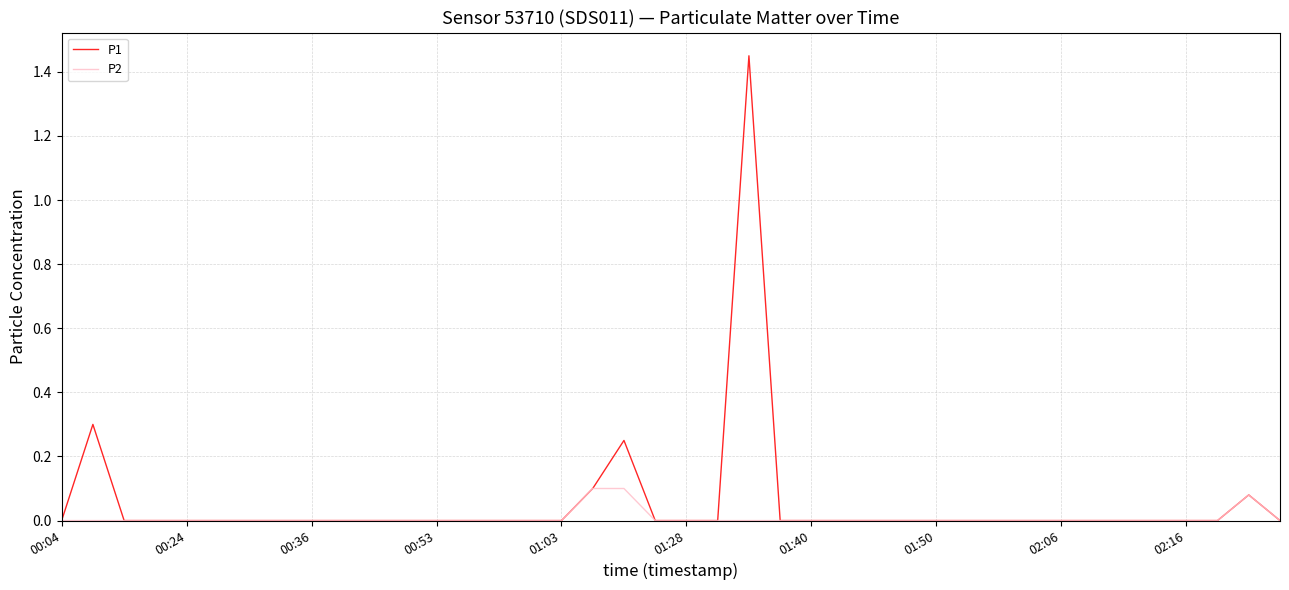

How many lines are shown in the chart?

2